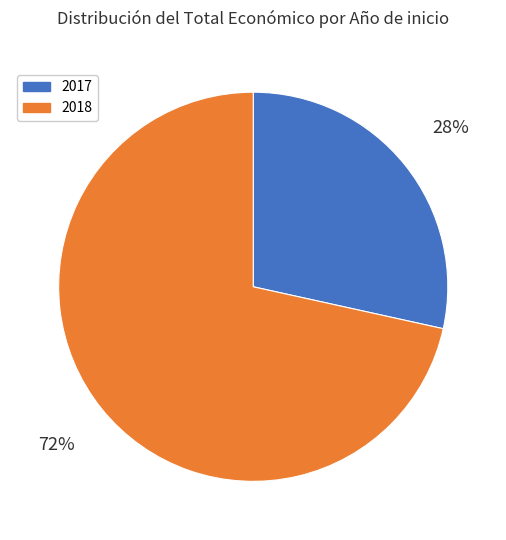

To the nearest percent, what is the average slice percentage?

50%